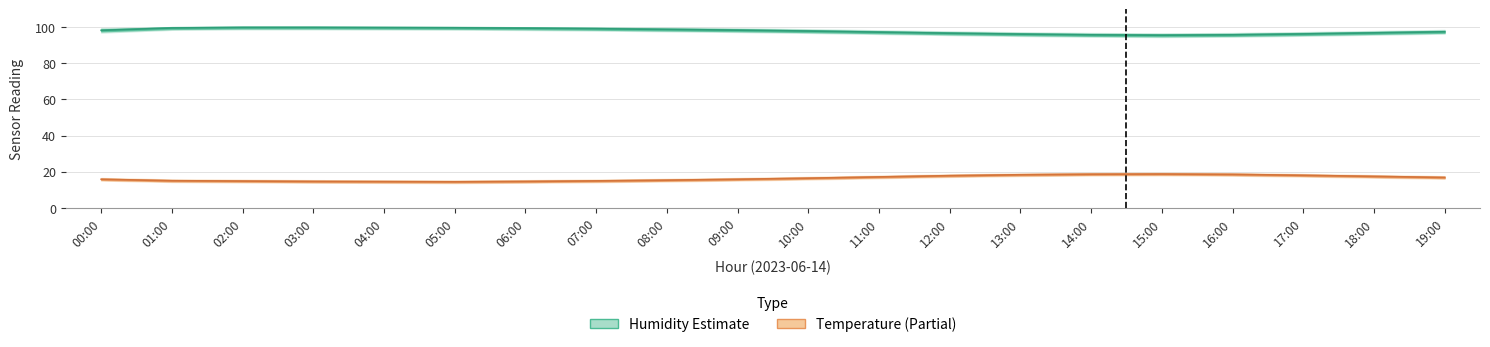

Reading left to right, transcribe all the data shown in this chart.

temperature: 15.8	15.0	14.8	14.6	14.5	14.4	14.6	14.9	15.3	15.8	16.4	17.1	17.8	18.3	18.6	18.7	18.5	18.0	17.4	16.8
temp_upper: 16.5	15.7	15.5	15.3	15.2	15.1	15.3	15.6	16.0	16.5	17.1	17.8	18.5	19.0	19.3	19.4	19.2	18.7	18.1	17.5
temp_lower: 15.1	14.3	14.1	13.9	13.8	13.7	13.9	14.2	14.6	15.1	15.7	16.4	17.1	17.6	17.9	18.0	17.8	17.3	16.7	16.1
humidity: 98.3	99.6	99.9	99.9	99.8	99.7	99.5	99.2	98.8	98.4	97.9	97.3	96.7	96.2	95.8	95.6	95.8	96.3	96.9	97.5
hum_upper: 99.5	100.0	100.0	100.0	100.0	100.0	100.0	100.0	99.8	99.4	98.9	98.3	97.7	97.2	96.8	96.6	96.8	97.3	97.9	98.5
hum_lower: 97.1	98.6	98.9	98.9	98.8	98.7	98.5	98.2	97.8	97.4	96.9	96.3	95.7	95.2	94.8	94.6	94.8	95.3	95.9	96.5